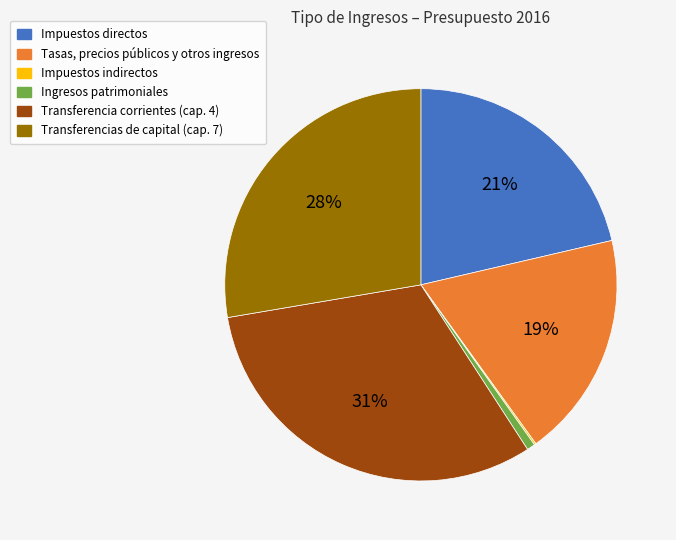

Which slice is the largest?

Transferencia corrientes (cap. 4)